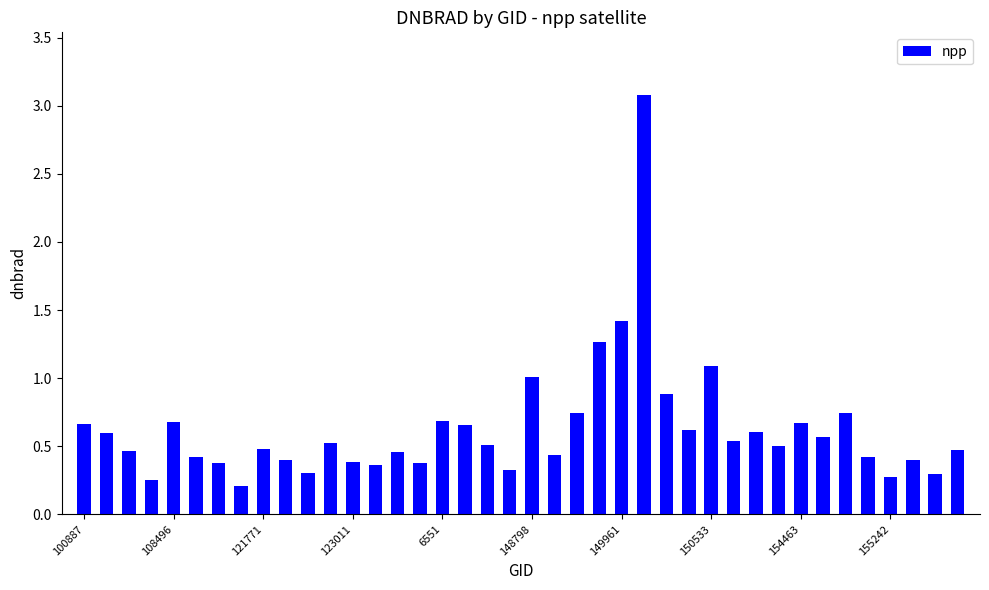

What is the value of the 24th bar from the left?

1.3